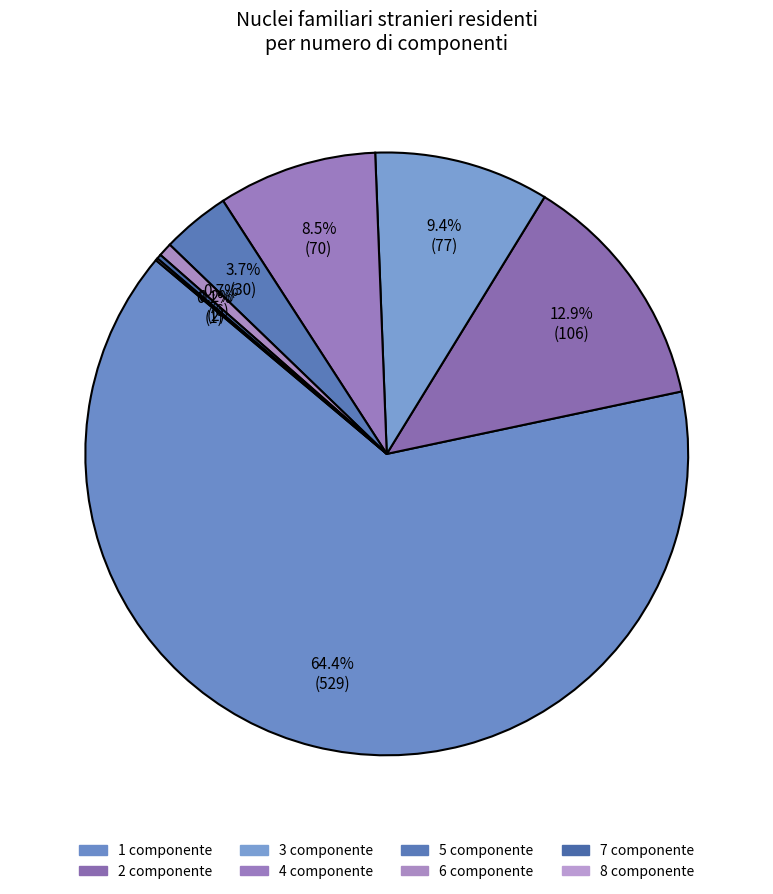

Is the sum of 2 and 4 greater than half?

No